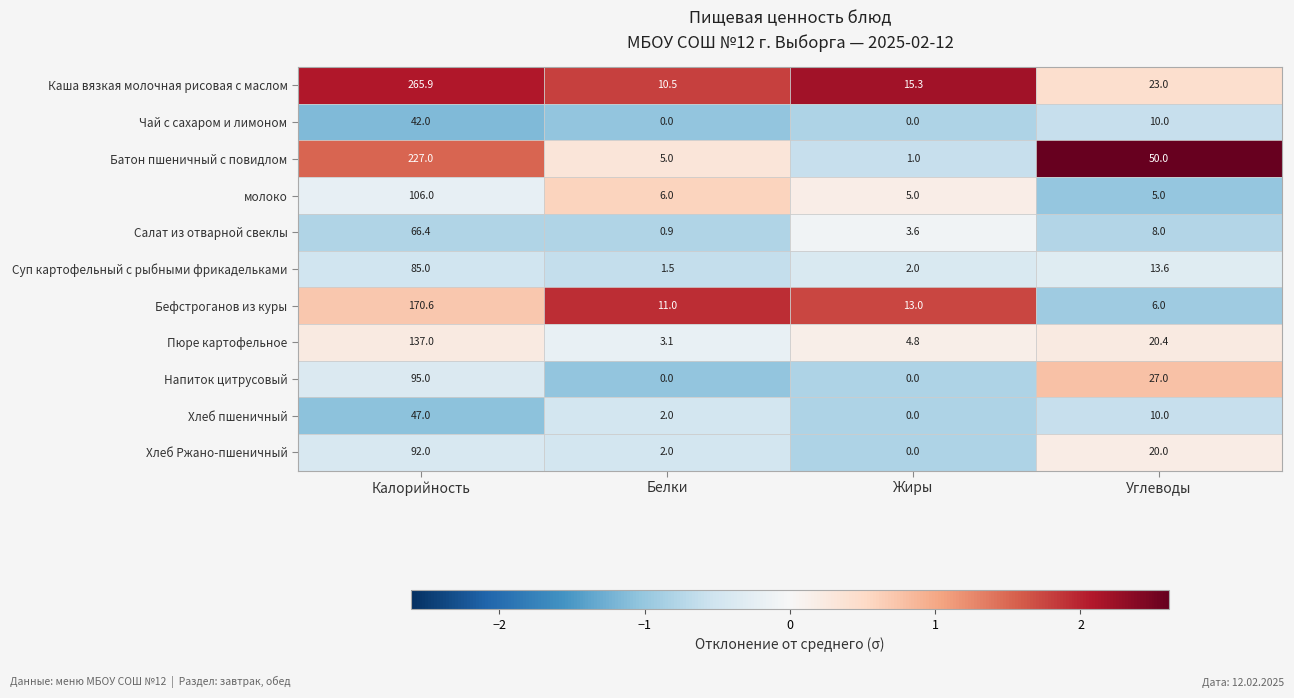

At which category is the sum across all series the highest?

Калорийность